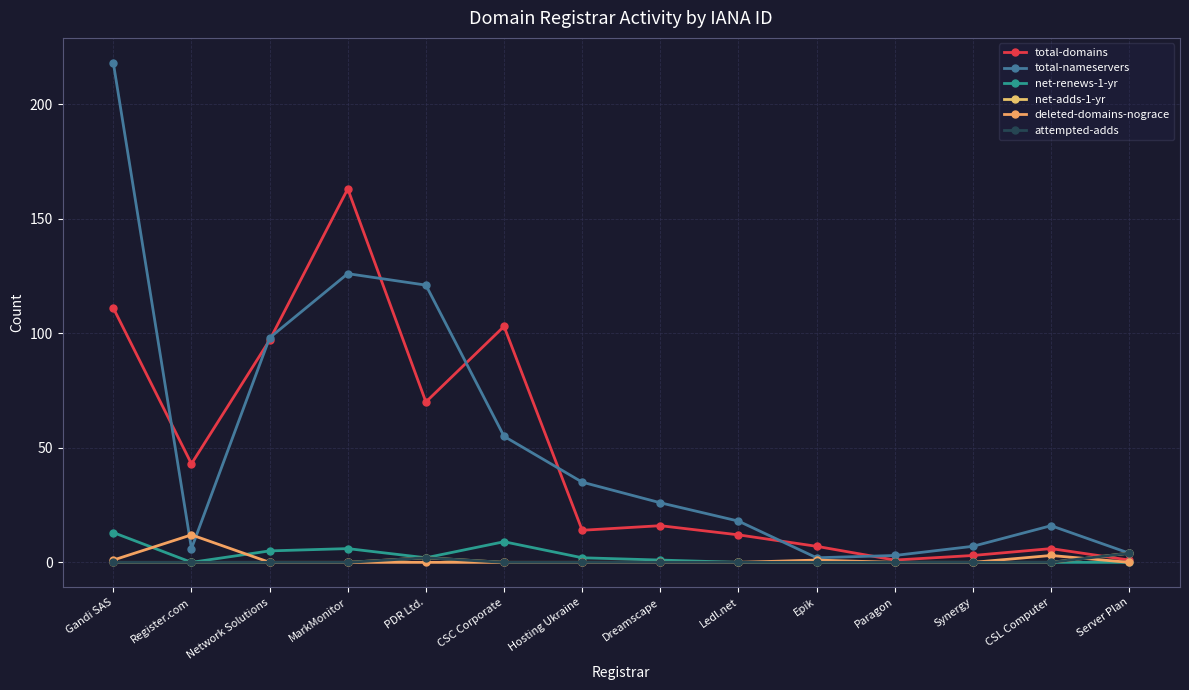

What is the difference between the maximum and second lowest values in the total-domains series?

162